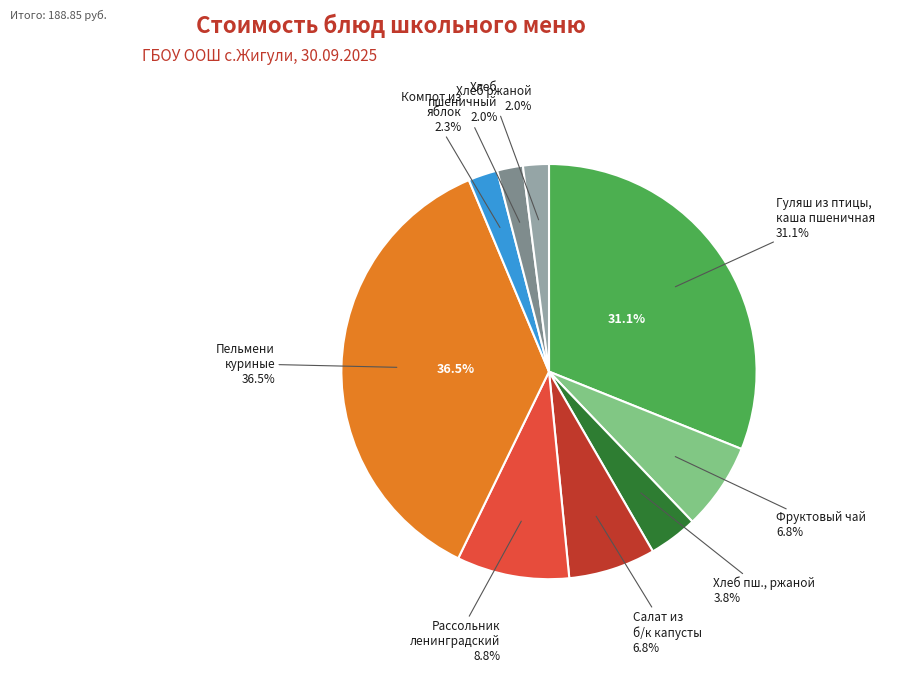

Between Гуляш из птицы, каша пшеничная and Фруктовый чай, which is larger?

Гуляш из птицы, каша пшеничная